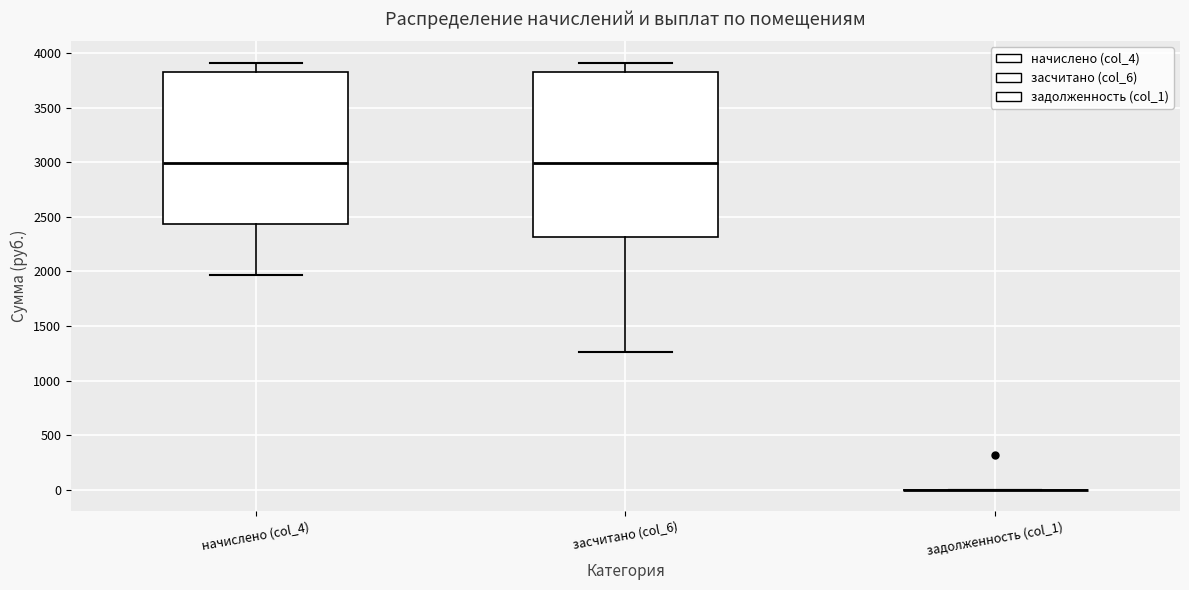

Where does the upper whisker of the box for начислено (col_4) end on the y-axis? The values are not printed on the chart, so give them approximately, as read against the axis.

3900